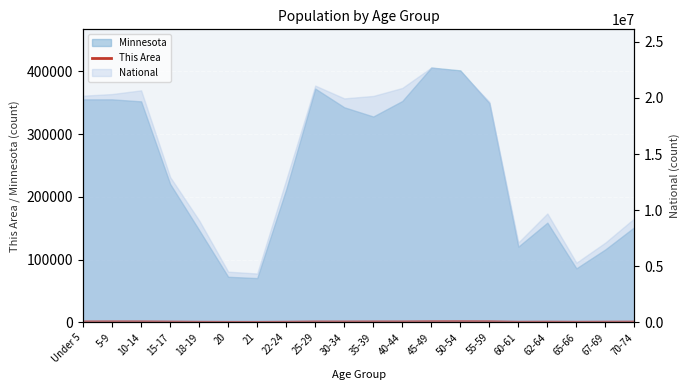

True or false: the data has more than 0 interior local peaks.

True